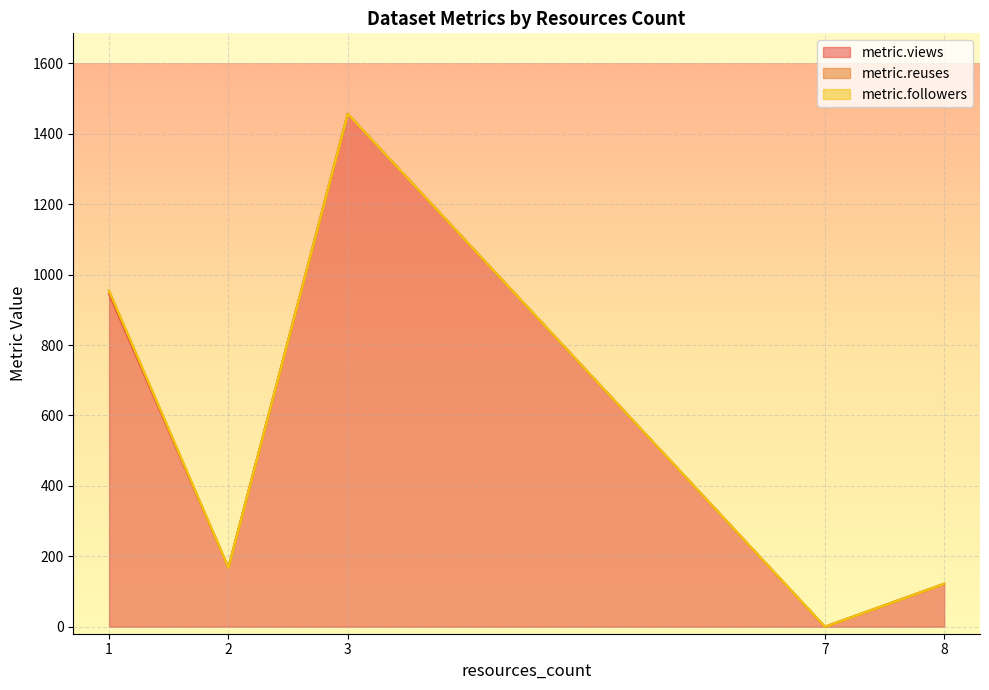

How many series are shown in this chart?

3